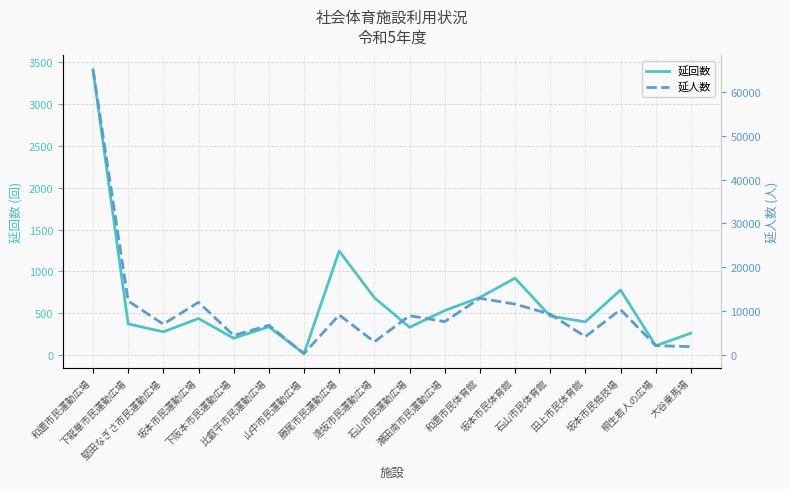

What is the difference between the maximum and minimum values in the 延人数 series?

64712